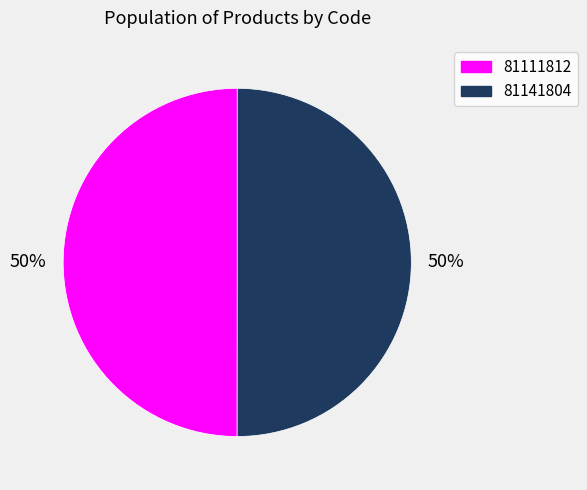

The 81141804 slice represents 50% of the pie. True or false?

True